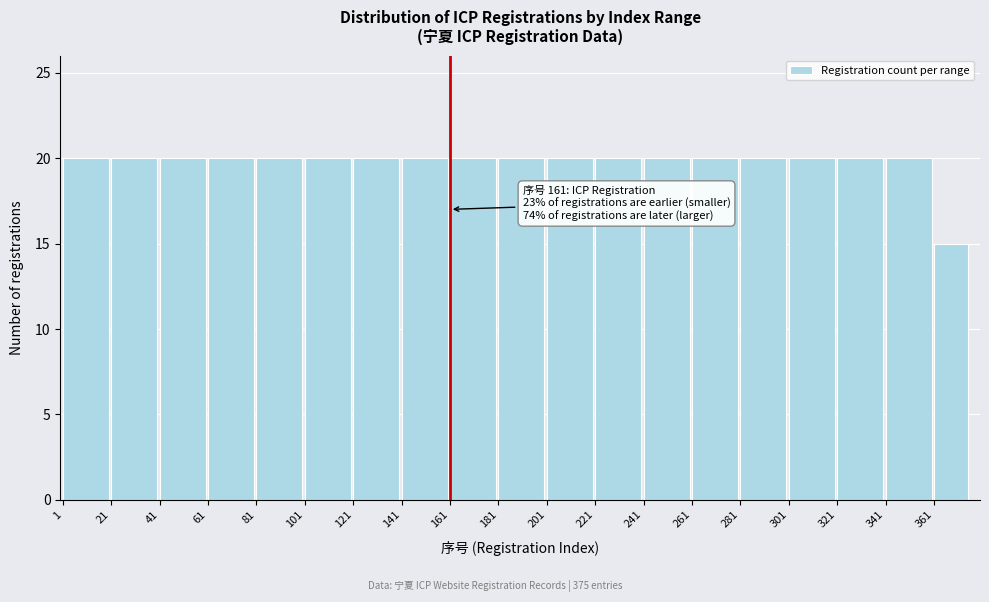

Reading left to right, extract all data points from this chart.

20	20	20	20	20	20	20	20	20	20	20	20	20	20	20	20	20	20	15